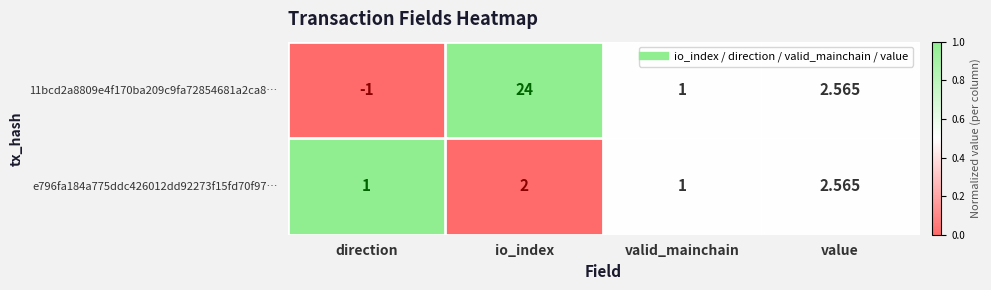

At which category does the chart reach its peak across all series?

io_index